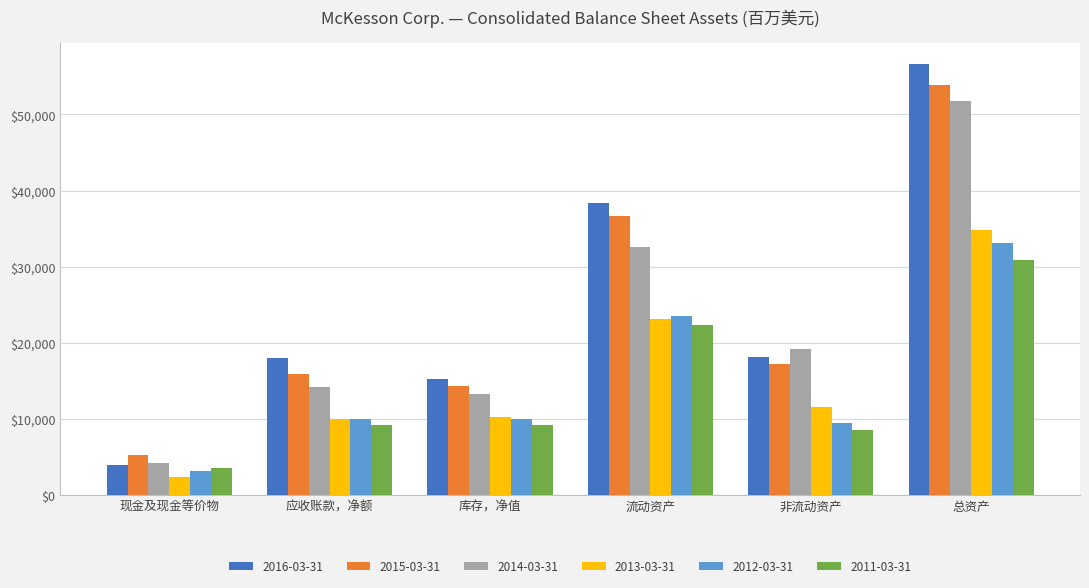

The value of 2012-03-31 at 总资产 is 52776. True or false?

False